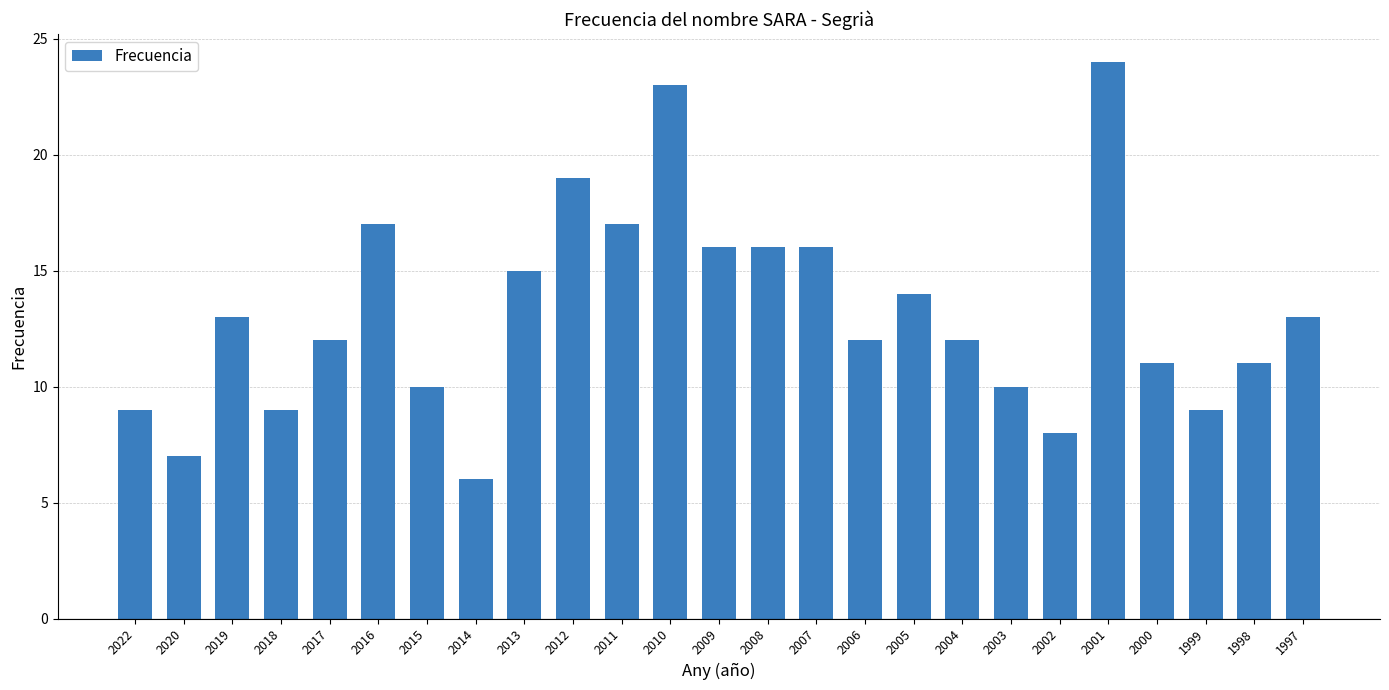

Read the value at 2019, to the nearest 10.

10